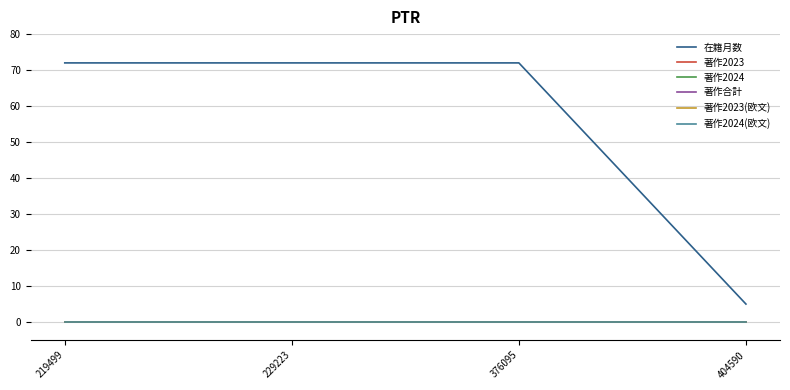

Is this an area chart (filled region under the line)?

No